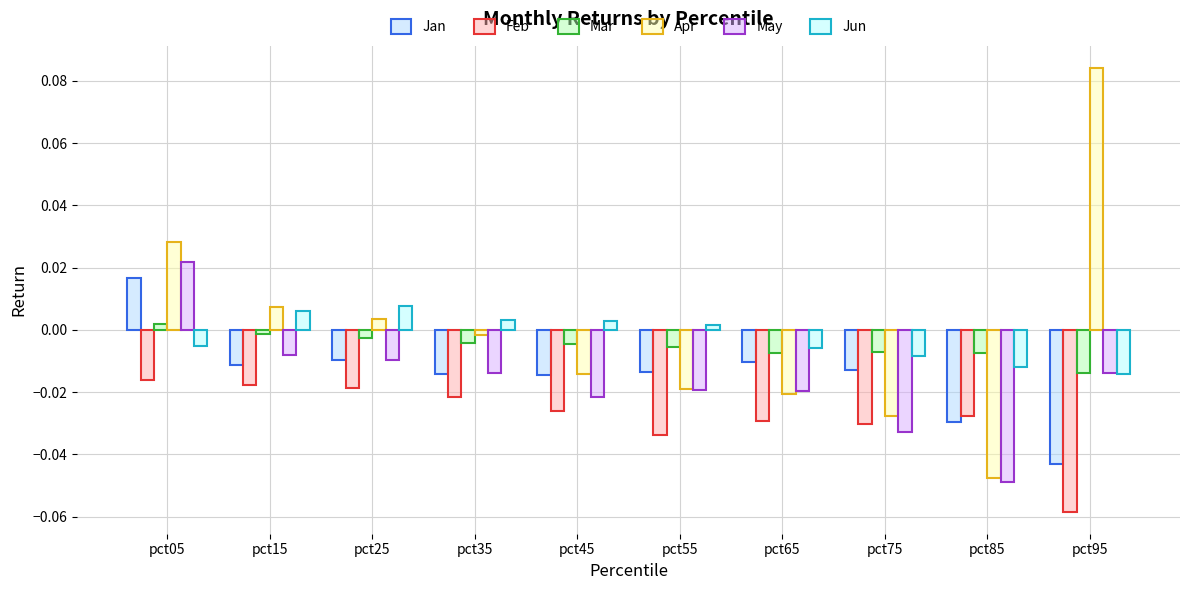

Does the chart contain stacked bars?

No